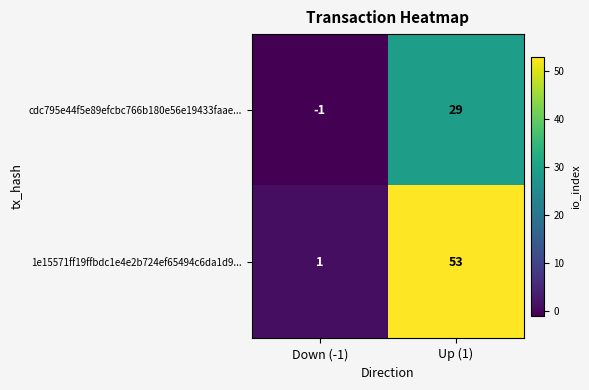

What is the maximum value shown in the chart?

53